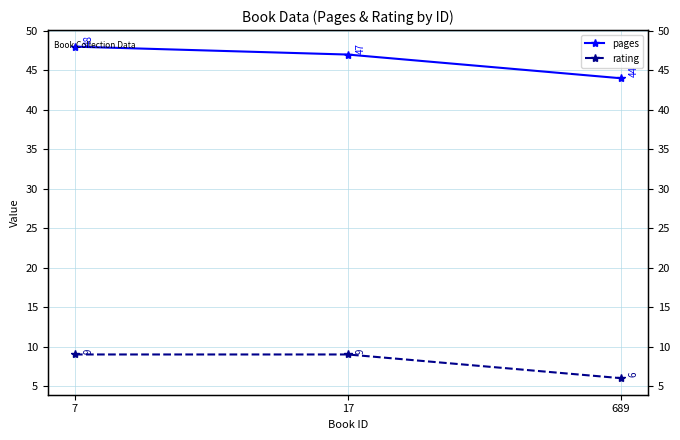

The rating series shows 9 at 7. True or false?

True